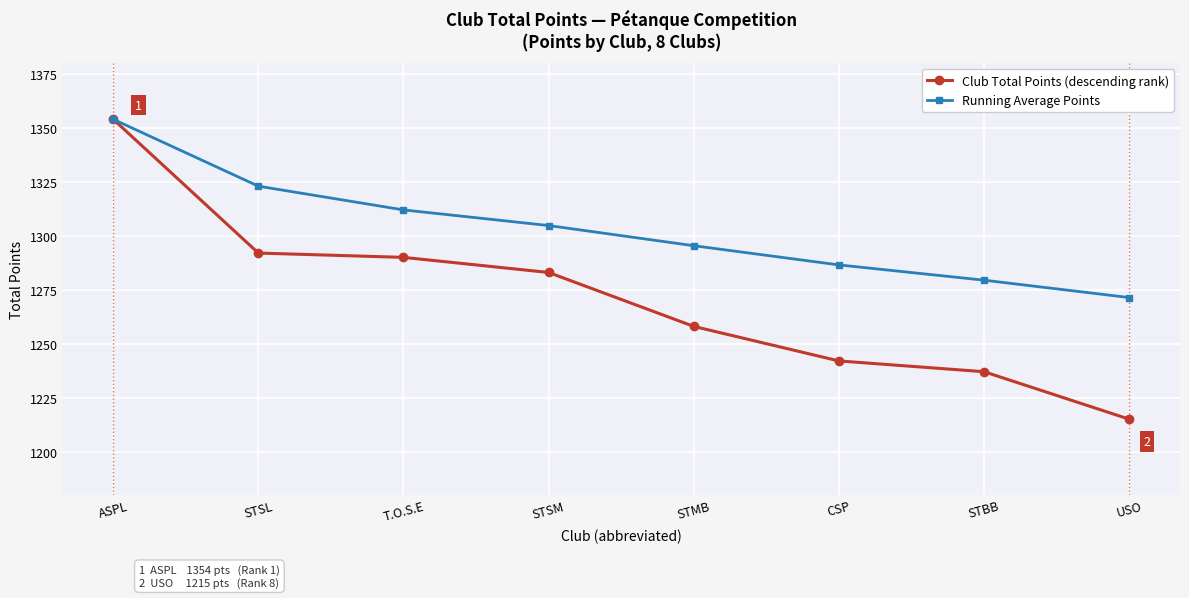

True or false: Club Total Points (descending rank) has a value of 790.9 at CSP.

False